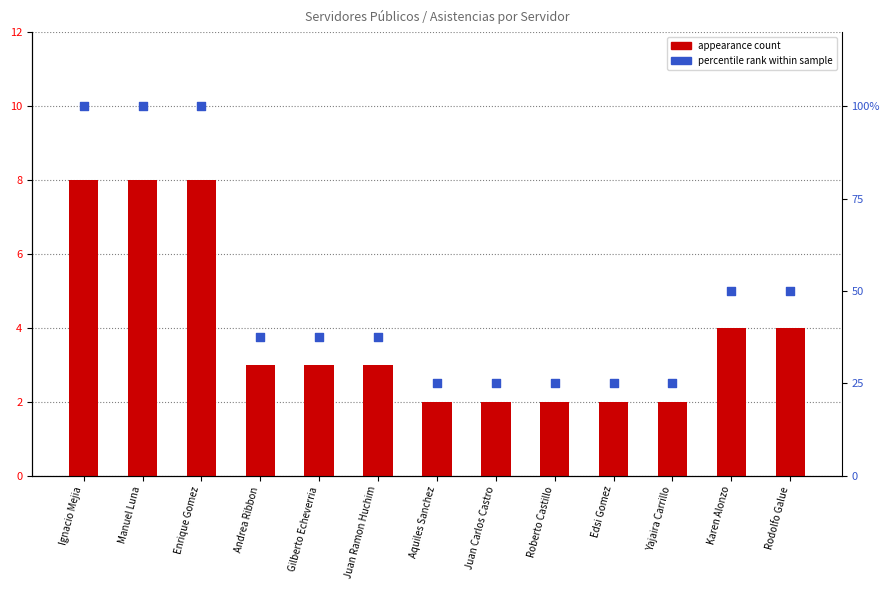

At how many categories does at least one series exceed 29?

8